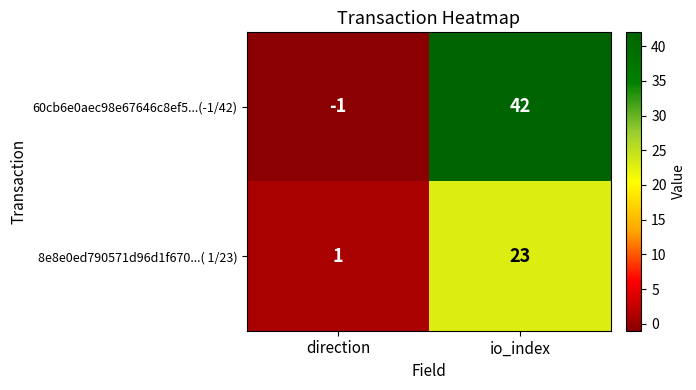

Rank the series at io_index from lowest to highest value.

8e8e0ed790571d96d1f670...( 1/23), 60cb6e0aec98e67646c8ef5...(-1/42)